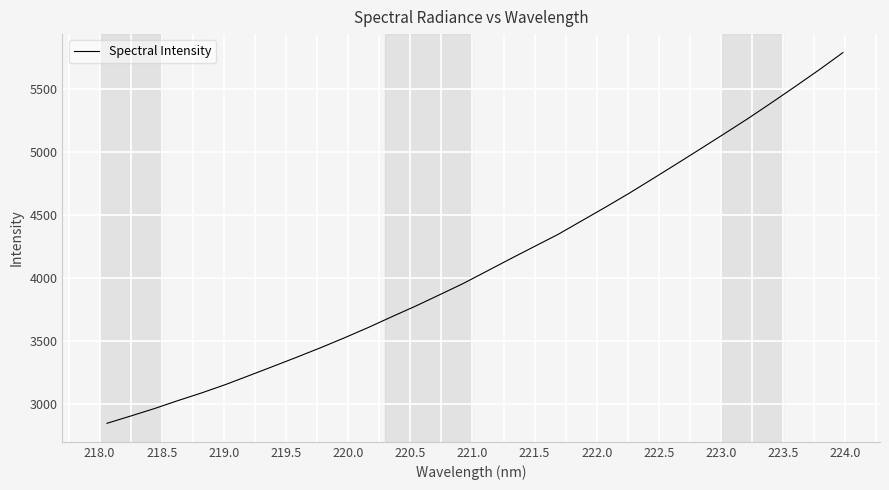

Reading left to right, what are all the values shown in this chart?

2848.0	2905.9	2965.3	3029.2	3090.5	3156.6	3228.4	3300.8	3374.0	3449.1	3527.5	3609.2	3695.4	3779.8	3868.9	3958.9	4057.3	4156.0	4252.9	4349.3	4457.6	4565.6	4676.6	4792.6	4909.9	5028.5	5148.0	5269.0	5395.5	5524.6	5655.8	5792.4